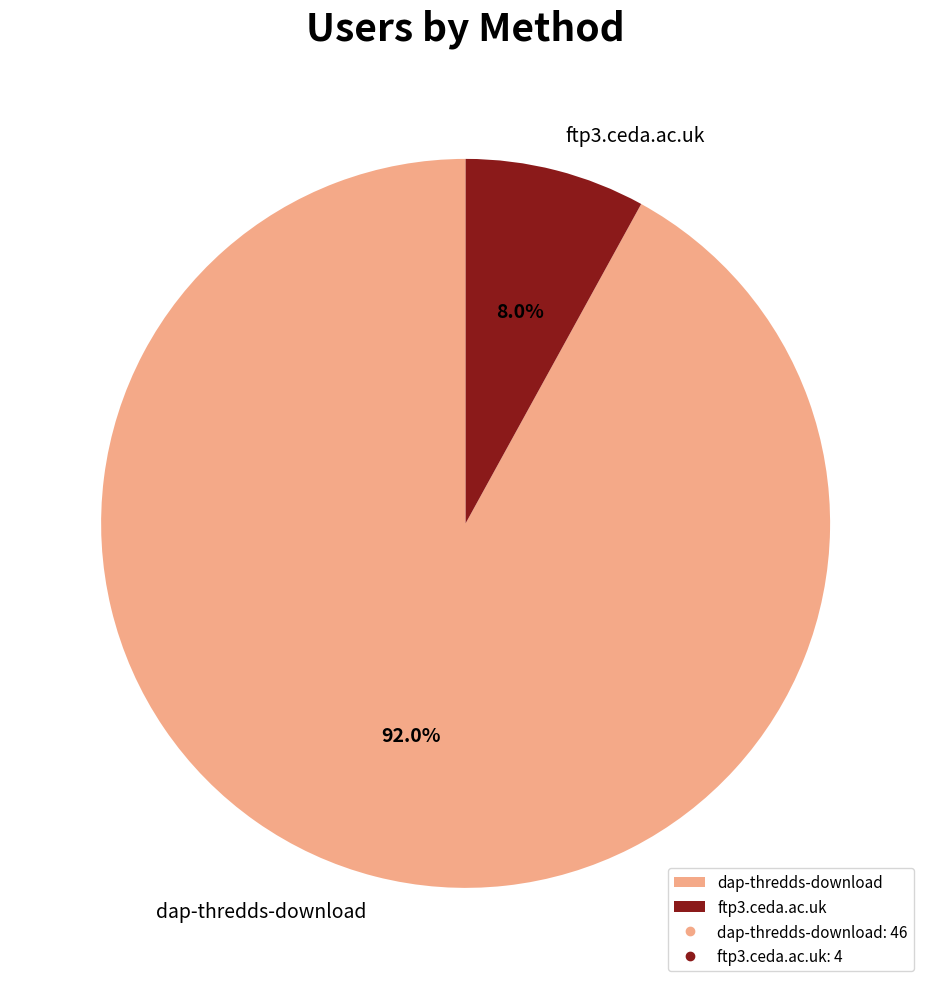

To the nearest percent, what is the difference between the ftp3.ceda.ac.uk and dap-thredds-download slice percentages?

84%